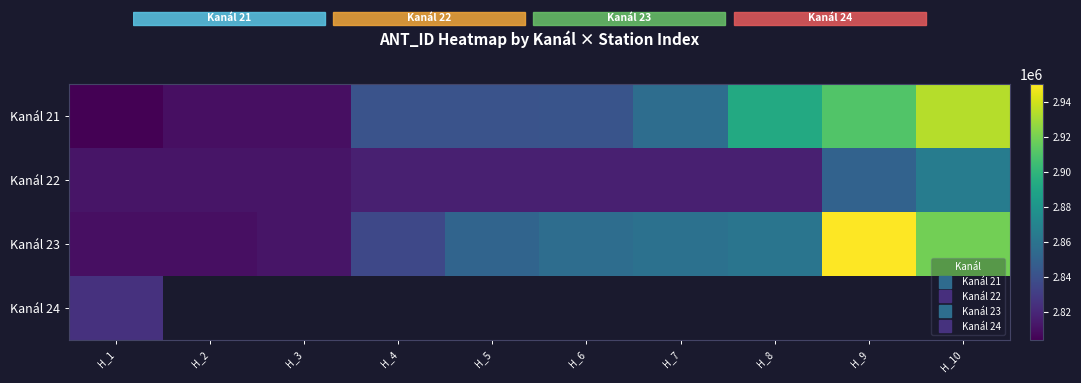

True or false: Kanál 21 has a value of 1631516.6 at H_8.

False